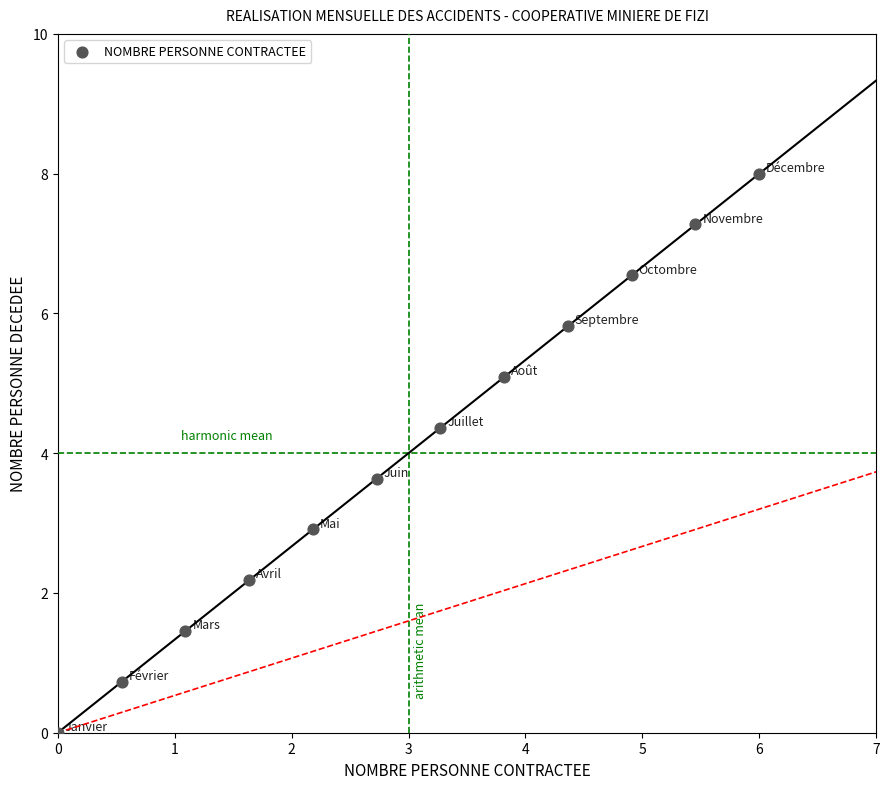

What is the average X value?

3.0